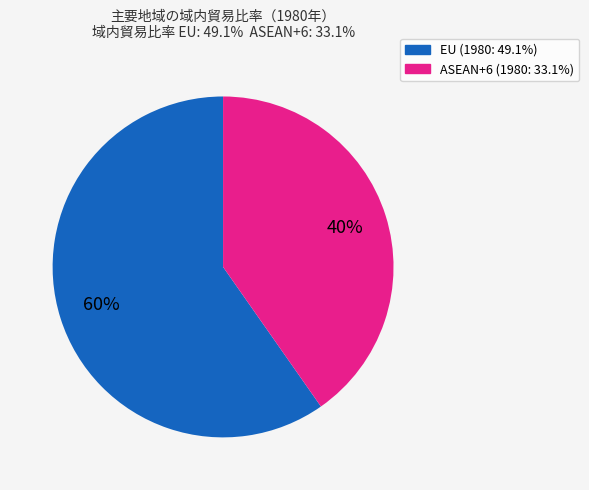

Does any single category account for the majority?

Yes